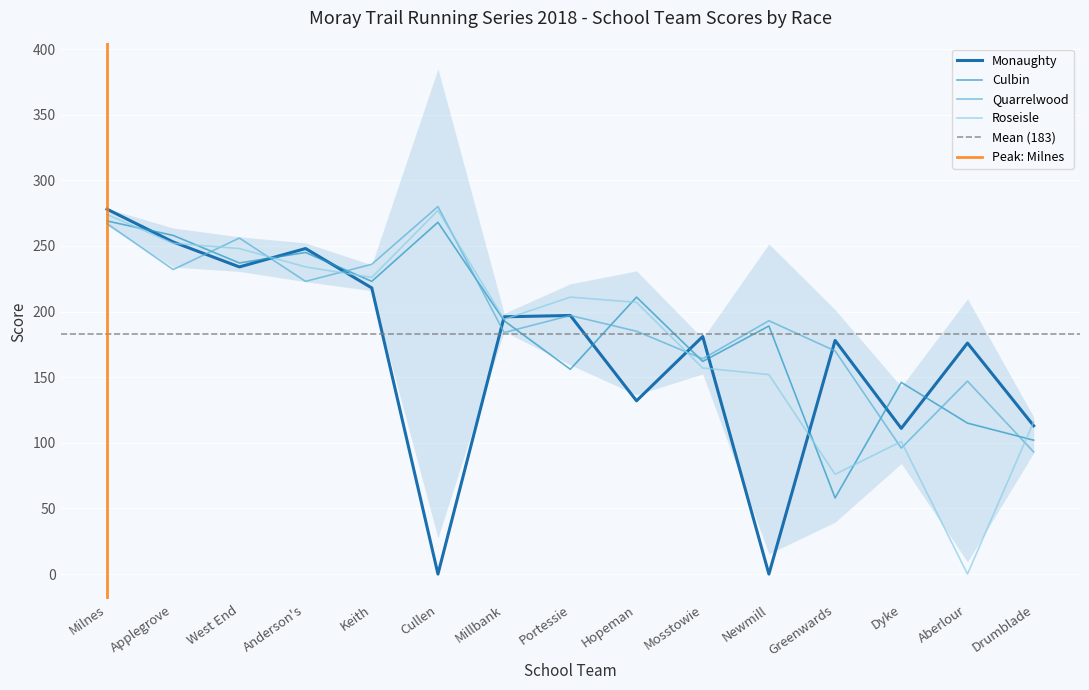

How many intersections are there between Monaughty and Quarrelwood?

7